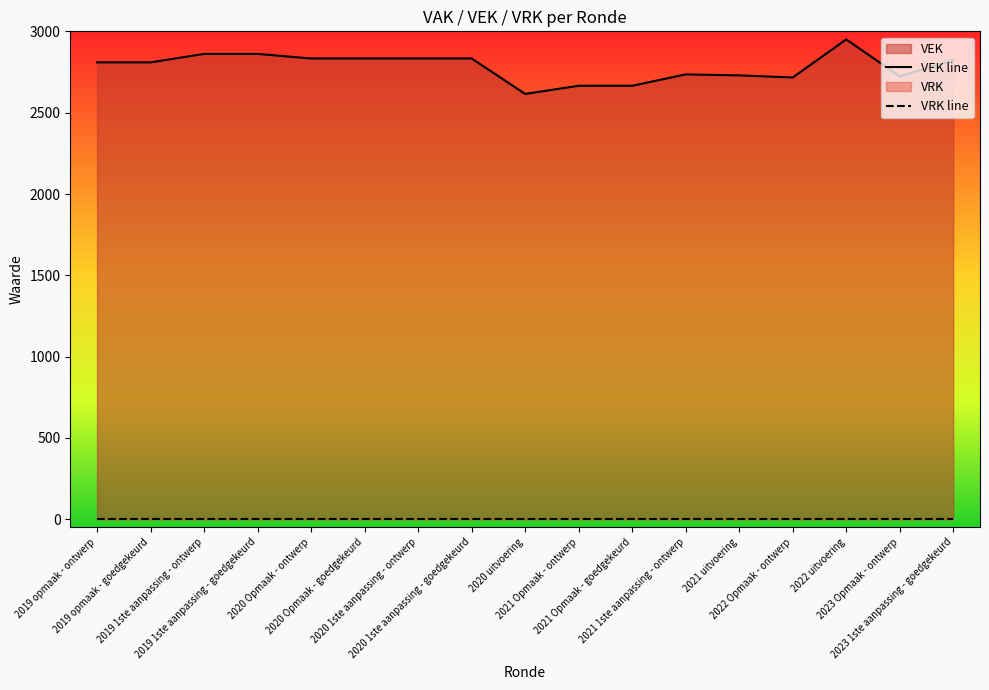

How many lines are shown in the chart?

2